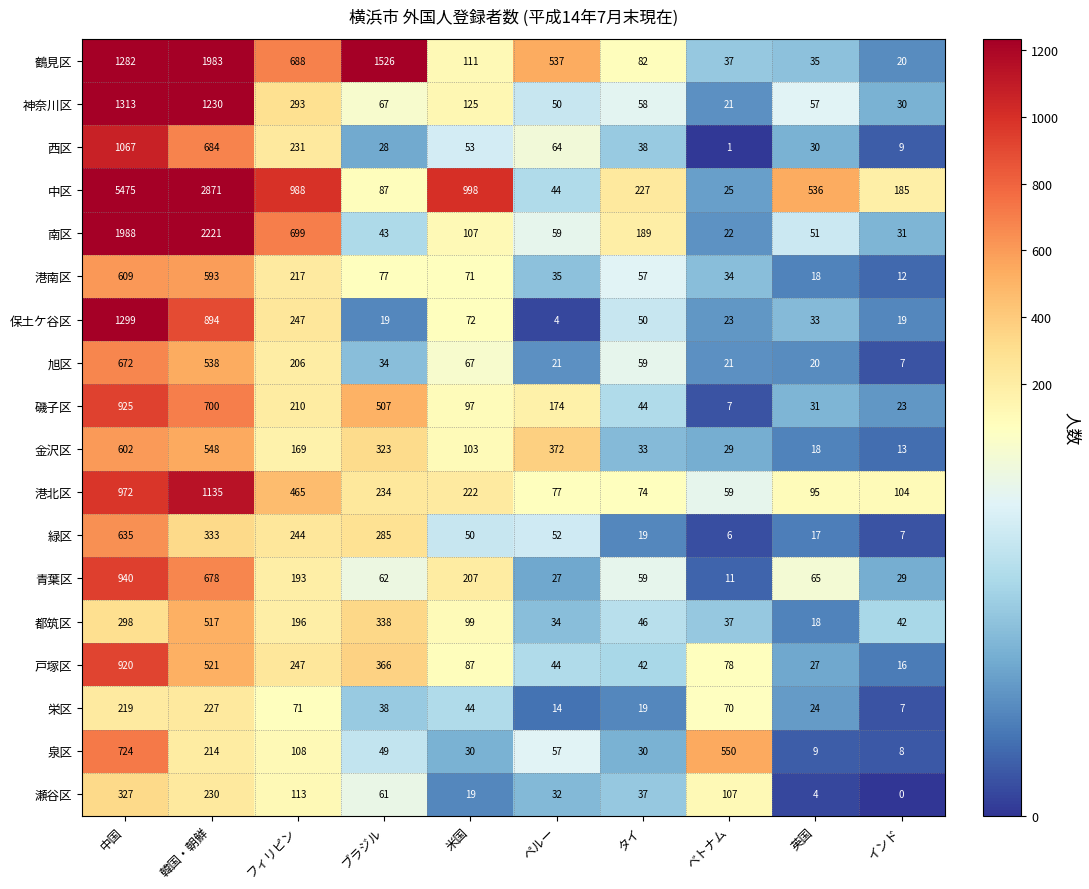

How many values in the 青葉区 series are below 65?

5